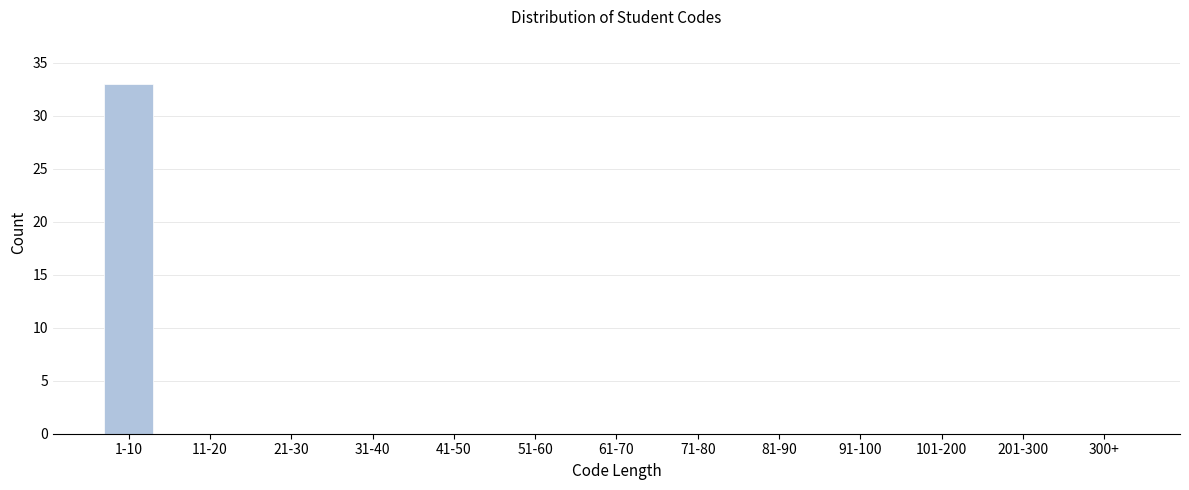

Reading left to right, transcribe all the data shown in this chart.

1-10=33	11-20=0	21-30=0	31-40=0	41-50=0	51-60=0	61-70=0	71-80=0	81-90=0	91-100=0	101-200=0	201-300=0	300+=0